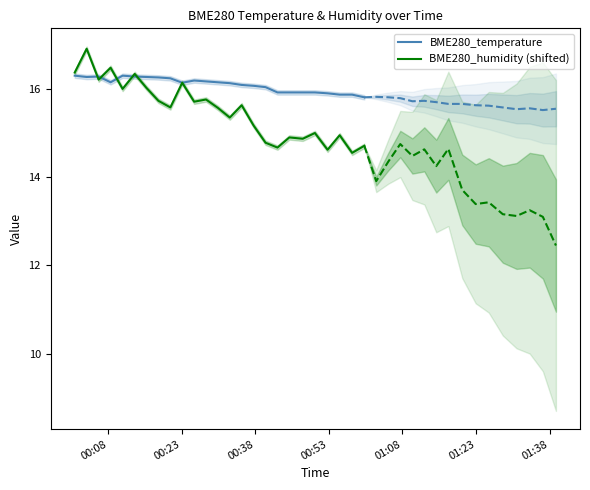

How many distinct data groups are displayed?

2